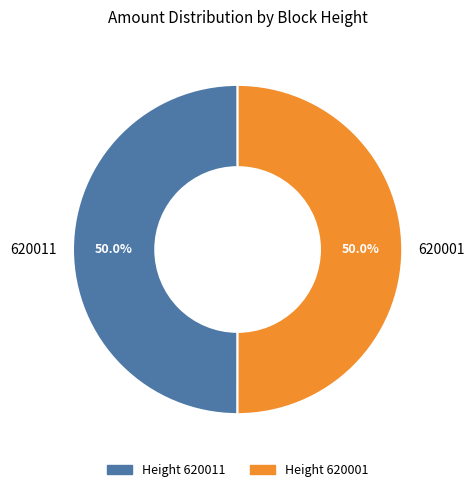

Is the sum of 620001 and 620011 greater than half?

Yes